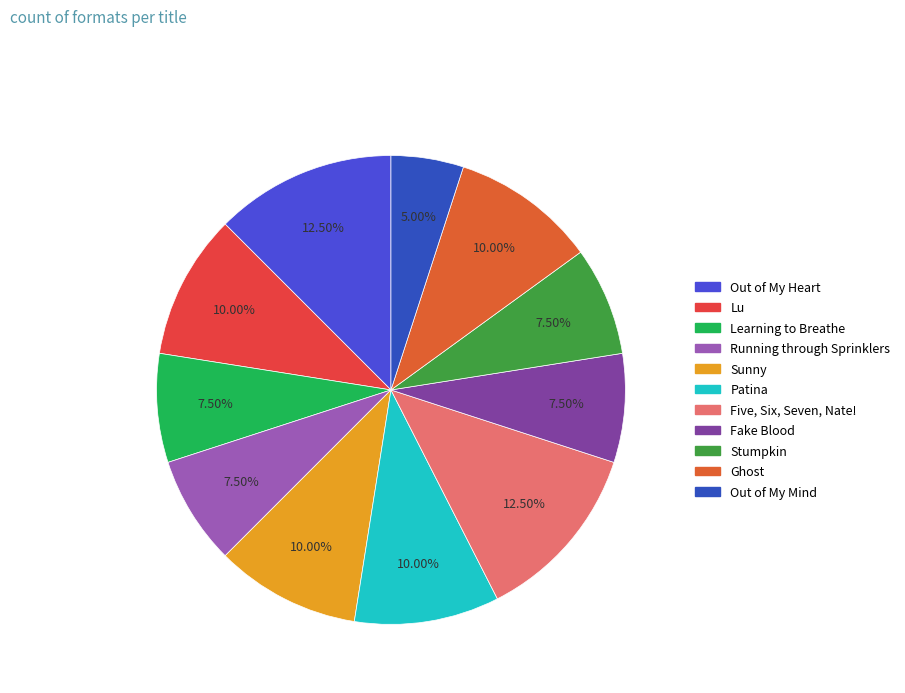

To the nearest percent, what is the difference between the largest and smallest slice percentages?

8%